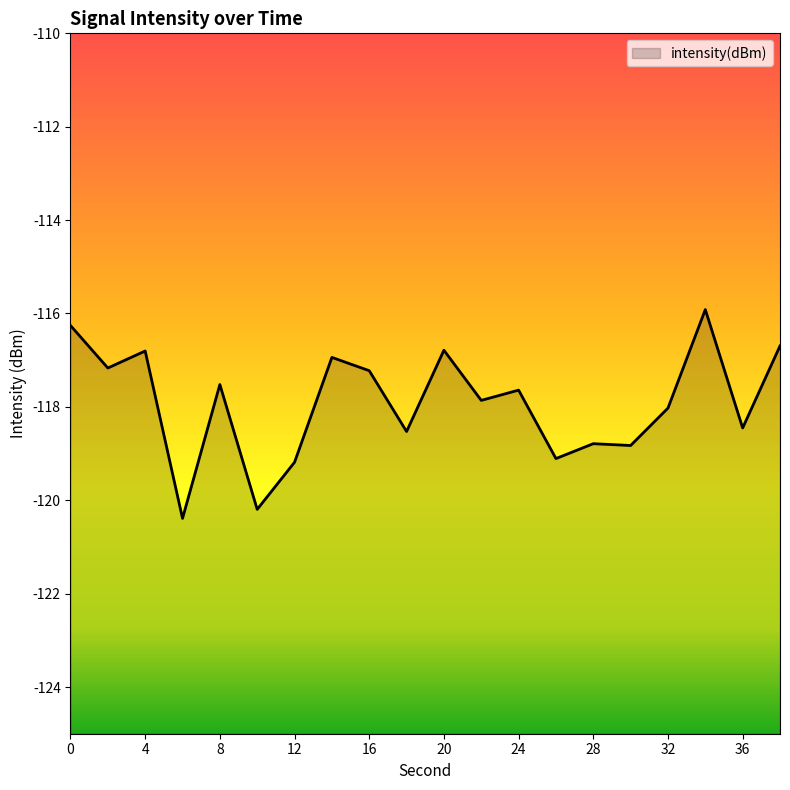

At which category does the chart reach its minimum across all series?

6